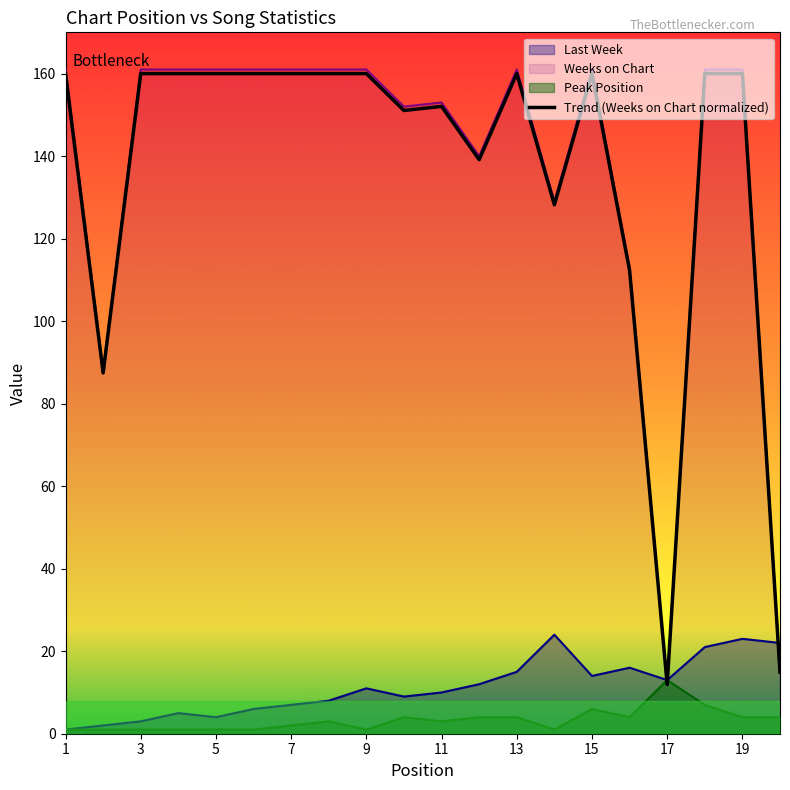

At which label is Last Week closest to 12?

12